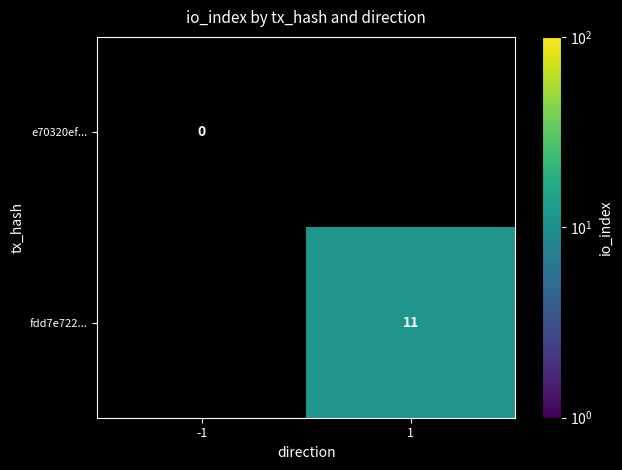

At how many categories does at least one series exceed 5?

1